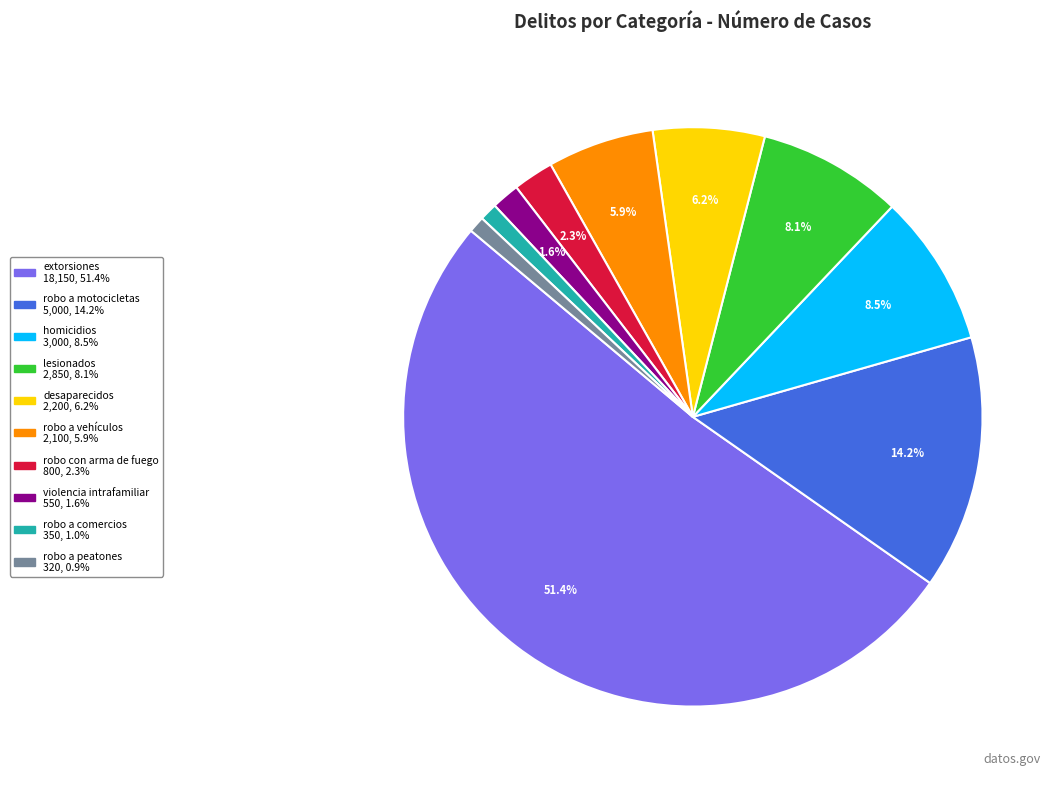

To the nearest percent, what is the combined percentage of lesionados and desaparecidos?

14%